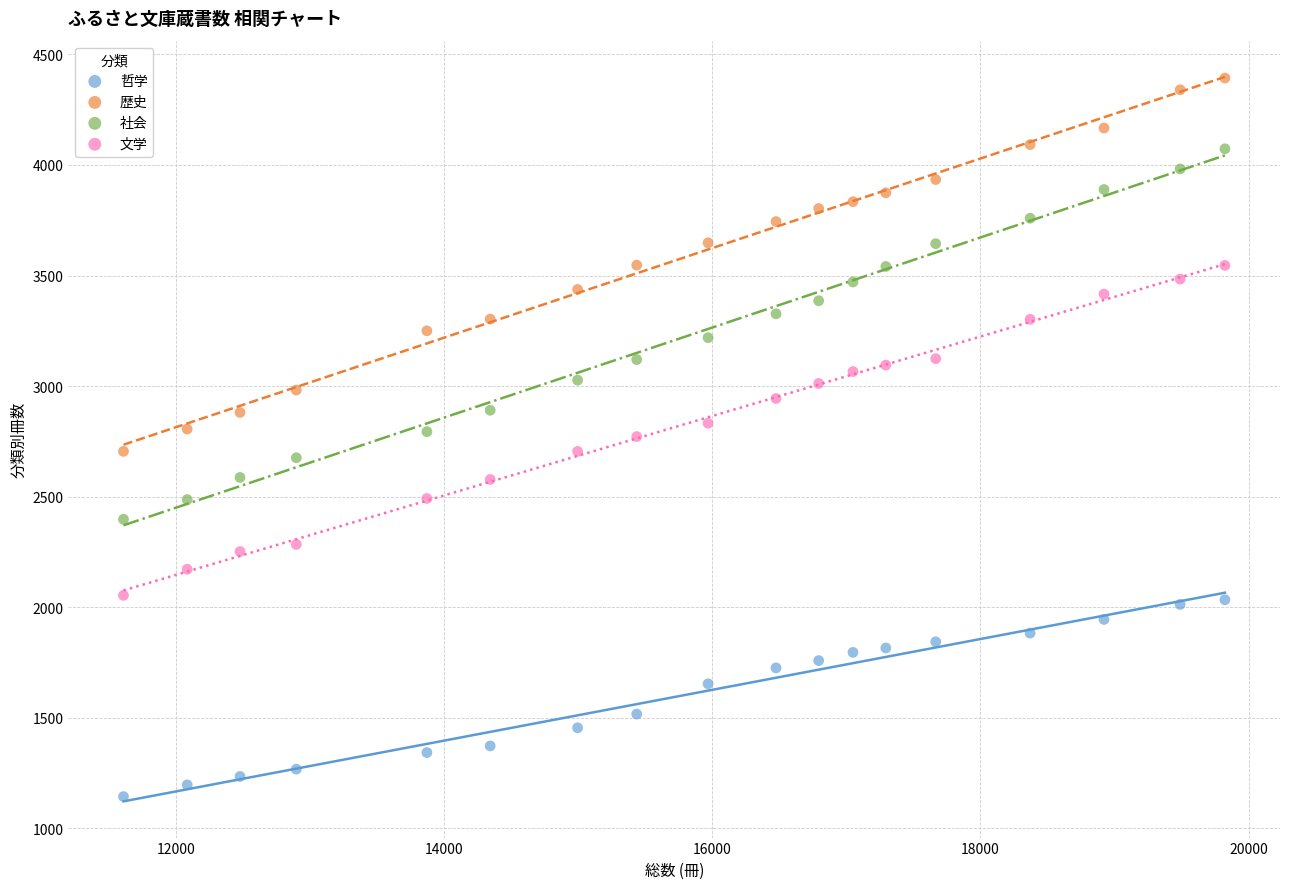

What is the X range (max minus min) for the scatter plot?

8215